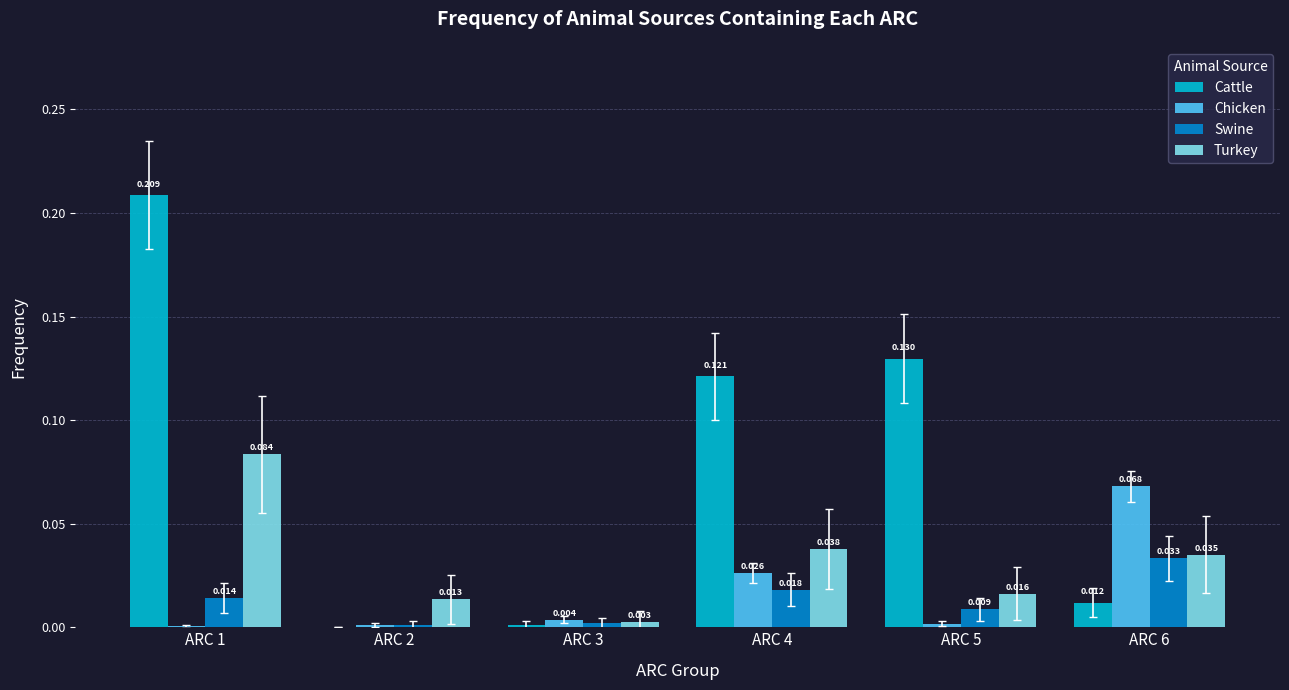

Between ARC 2 and ARC 4, which series saw the biggest shift?

Cattle